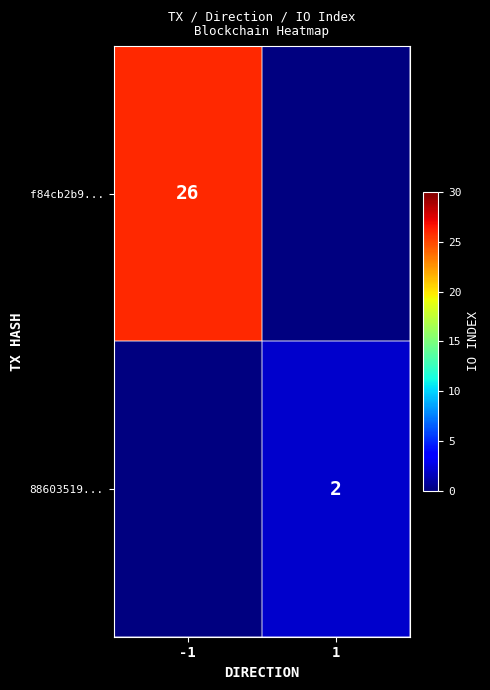

Count the number of data series in this chart.

2